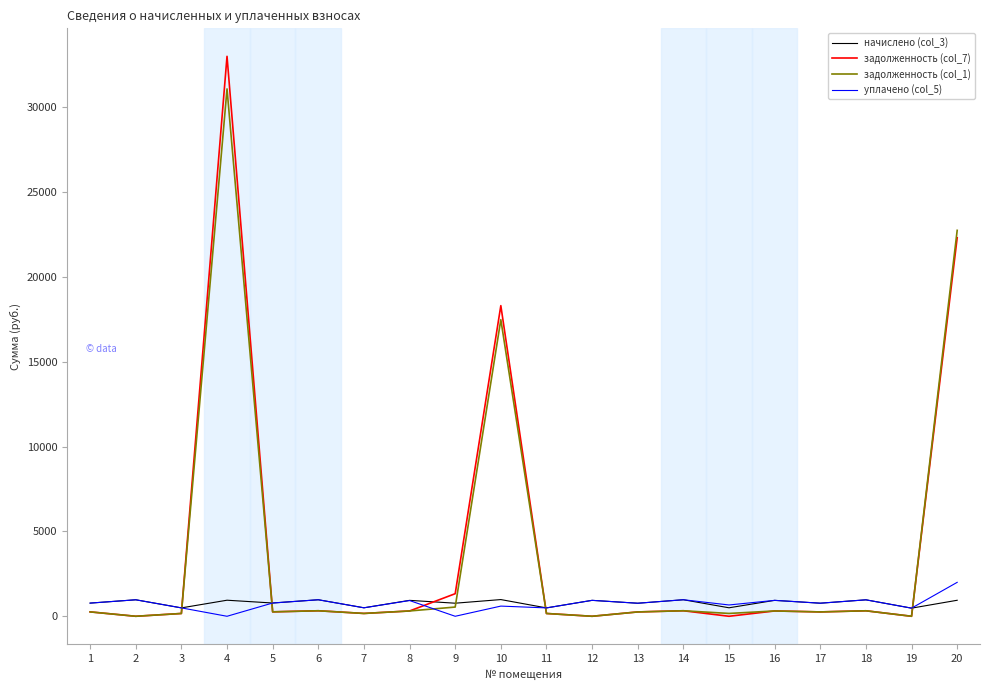

The value of задолженность (col_7) at 2 is -17698.6. True or false?

False